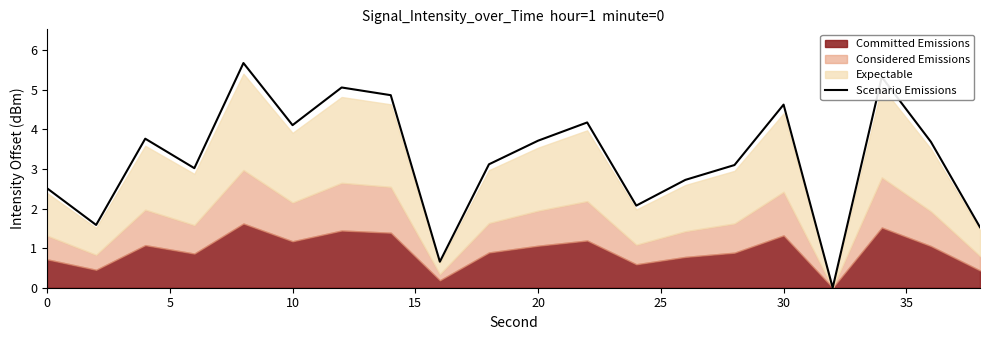

What is the difference between the maximum and minimum values?

5.7